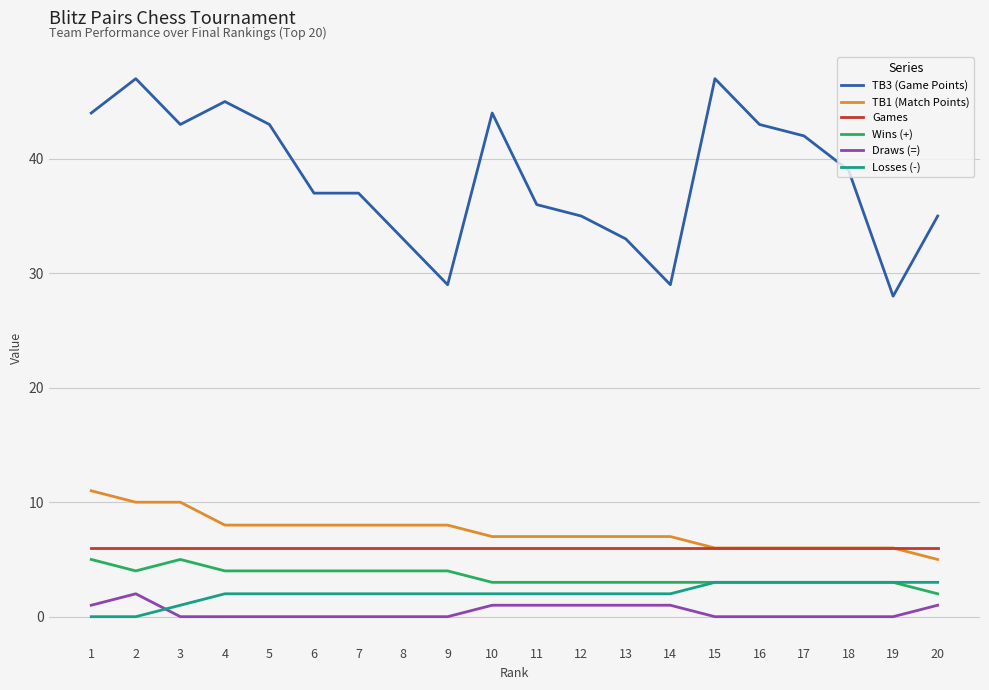

What is the total value across all series at 4?

65